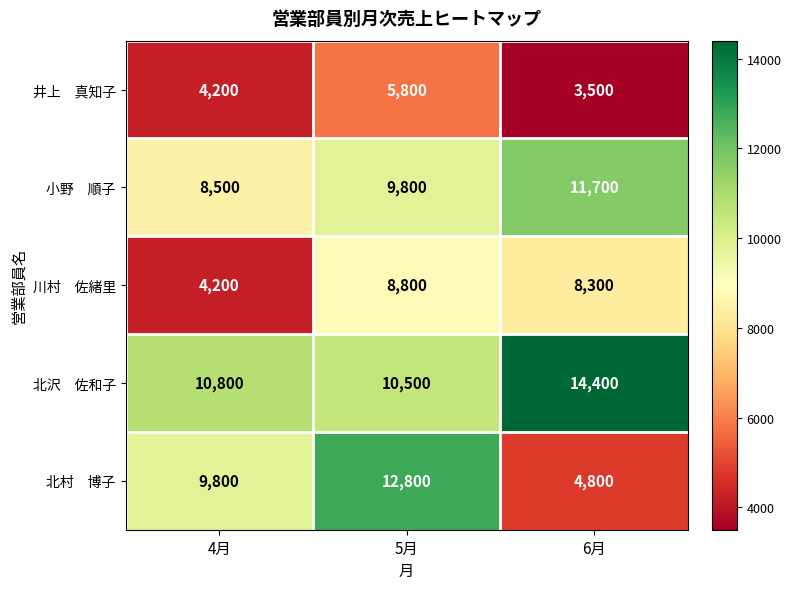

What is the difference between the highest and lowest values at 5月?

7000